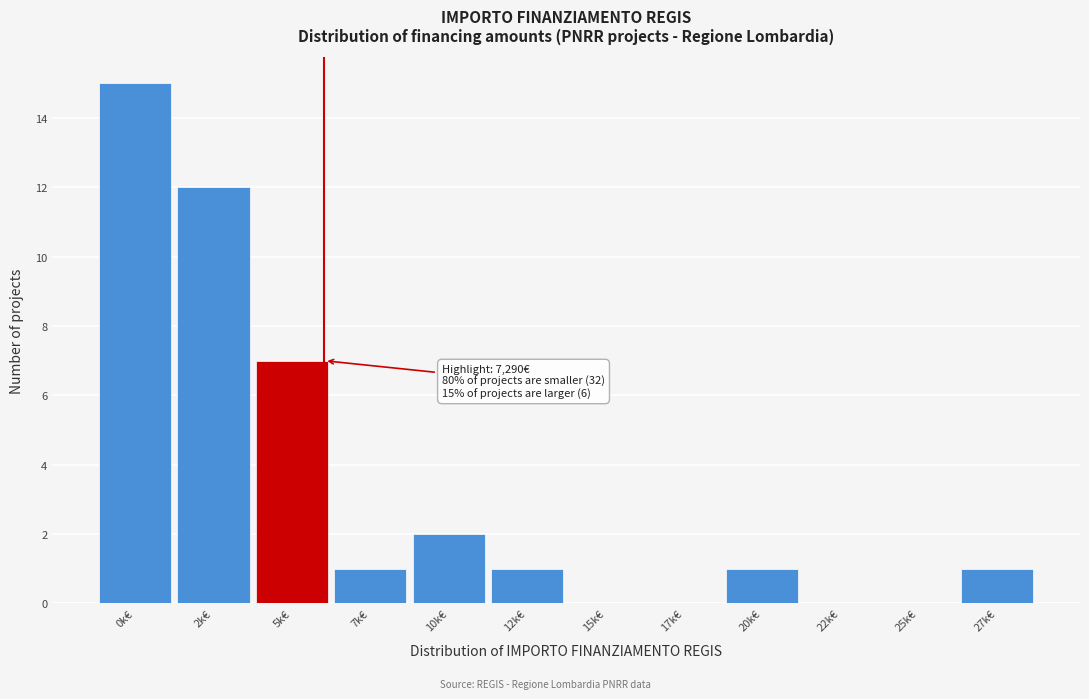

Reading left to right, list all the values displayed in this chart.

0k€=15	2k€=12	5k€=7	7k€=1	10k€=2	12k€=1	15k€=0	17k€=0	20k€=1	22k€=0	25k€=0	27k€=1